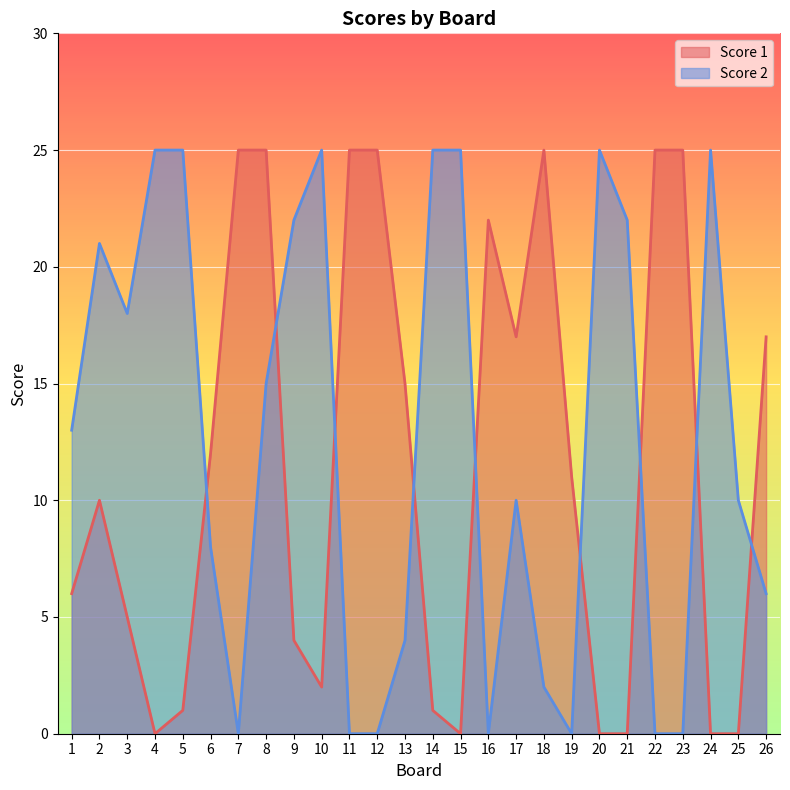

The Score 1 series shows 3 at 1. True or false?

False